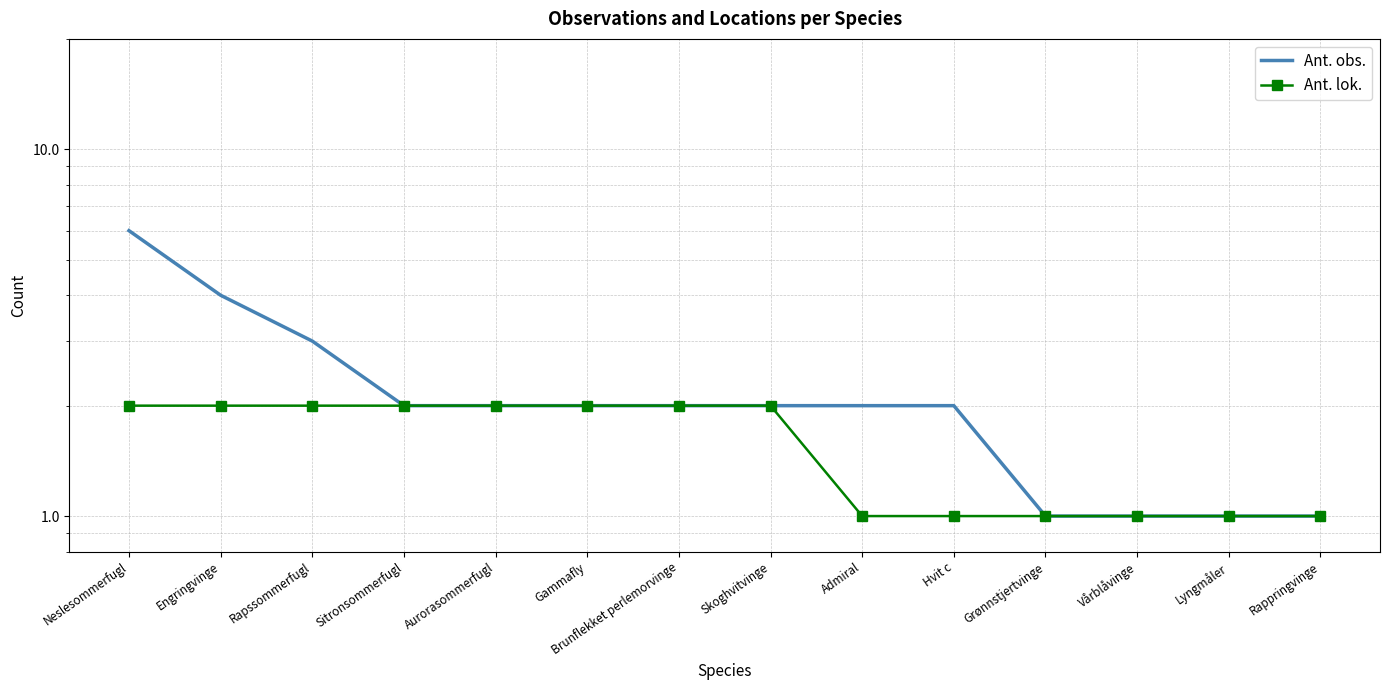

Reading left to right, extract all data points from this chart.

Ant. obs.: Neslesommerfugl=6	Engringvinge=4	Rapssommerfugl=3	Sitronsommerfugl=2	Aurorasommerfugl=2	Gammafly=2	Brunflekket perlemorvinge=2	Skoghvitvinge=2	Admiral=2	Hvit c=2	Grønnstjertvinge=1	Vårblåvinge=1	Lyngmåler=1	Rappringvinge=1
Ant. lok.: Neslesommerfugl=2	Engringvinge=2	Rapssommerfugl=2	Sitronsommerfugl=2	Aurorasommerfugl=2	Gammafly=2	Brunflekket perlemorvinge=2	Skoghvitvinge=2	Admiral=1	Hvit c=1	Grønnstjertvinge=1	Vårblåvinge=1	Lyngmåler=1	Rappringvinge=1